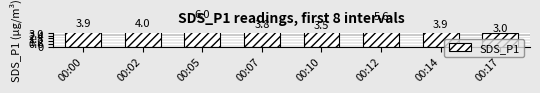

What is the difference between the maximum and second lowest values?

2.4